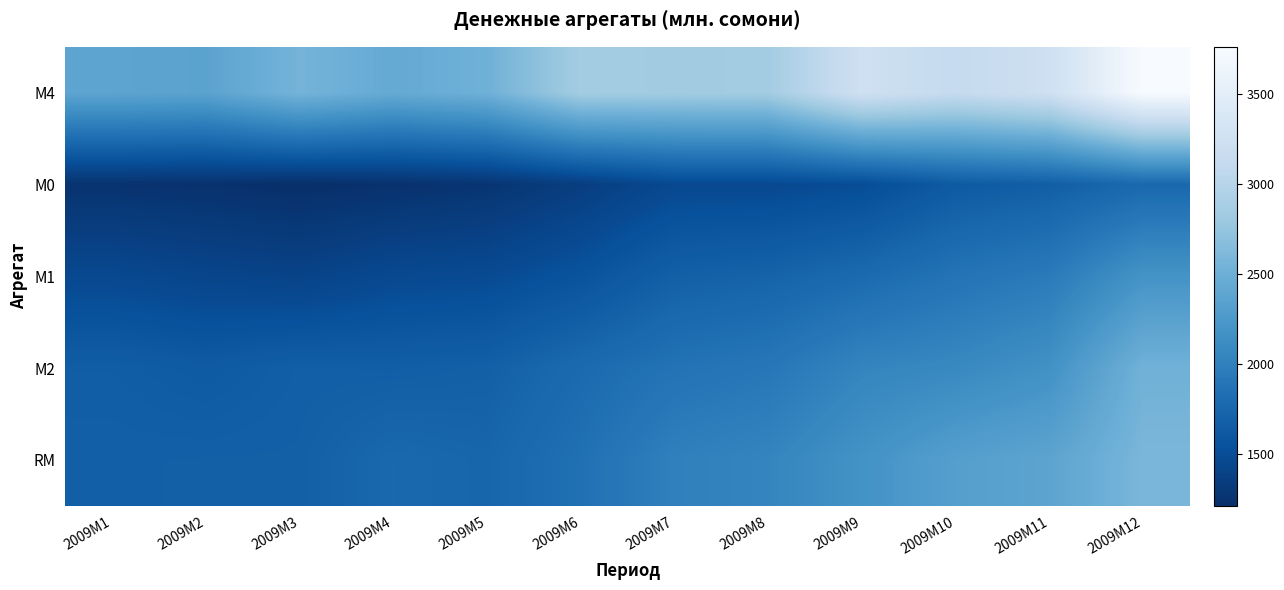

Reading right to left, transcribe all the data shown in this chart.

М4: 2009M12=3759.4	2009M11=3226.9	2009M10=3126.4	2009M9=3233.4	2009M8=2849.0	2009M7=2841.1	2009M6=2855.4	2009M5=2516.6	2009M4=2445.2	2009M3=2554.2	2009M2=2365.6	2009M1=2382.6
М0: 2009M12=1770.8	2009M11=1671.2	2009M10=1629.7	2009M9=1500.0	2009M8=1464.4	2009M7=1464.1	2009M6=1356.4	2009M5=1269.0	2009M4=1238.8	2009M3=1216.1	2009M2=1240.7	2009M1=1252.2
М1: 2009M12=2191.8	2009M11=1952.0	2009M10=1878.7	2009M9=1784.7	2009M8=1715.6	2009M7=1685.0	2009M6=1560.5	2009M5=1481.0	2009M4=1465.7	2009M3=1405.1	2009M2=1428.9	2009M1=1462.1
М2: 2009M12=2527.4	2009M11=2169.2	2009M10=2085.2	2009M9=2045.3	2009M8=1914.6	2009M7=1870.8	2009M6=1785.9	2009M5=1686.5	2009M4=1670.3	2009M3=1675.2	2009M2=1633.0	2009M1=1662.7
RM: 2009M12=2586.9	2009M11=2377.7	2009M10=2320.1	2009M9=2183.7	2009M8=2047.5	2009M7=2006.4	2009M6=1845.7	2009M5=1737.6	2009M4=1763.1	2009M3=1685.5	2009M2=1684.2	2009M1=1681.6